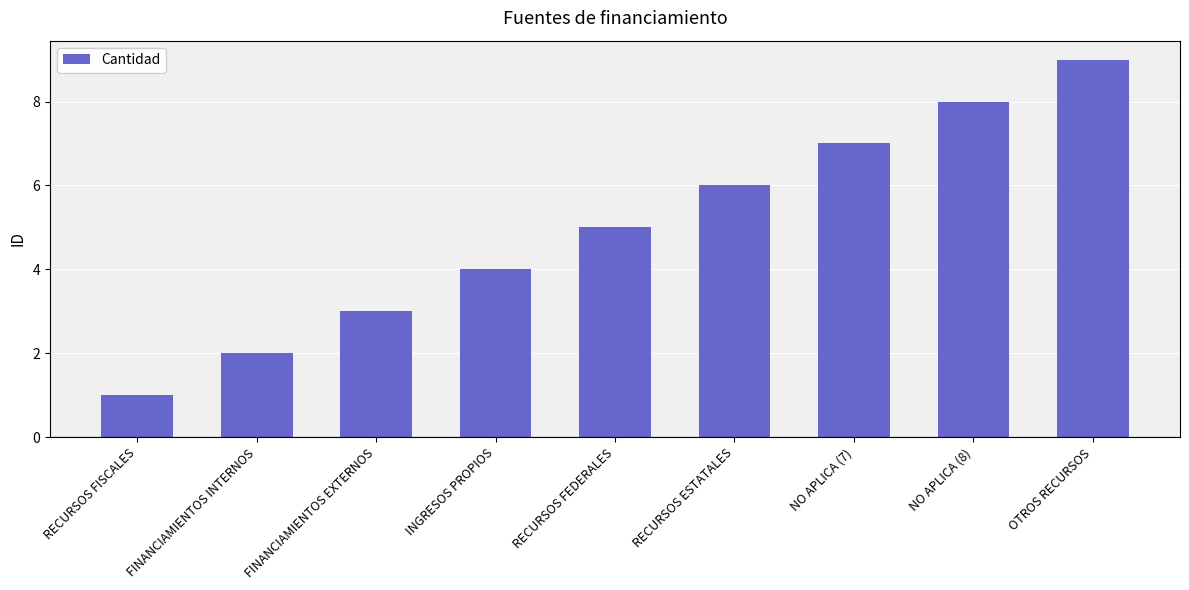

Is it true that the value at INGRESOS PROPIOS is 6?

False